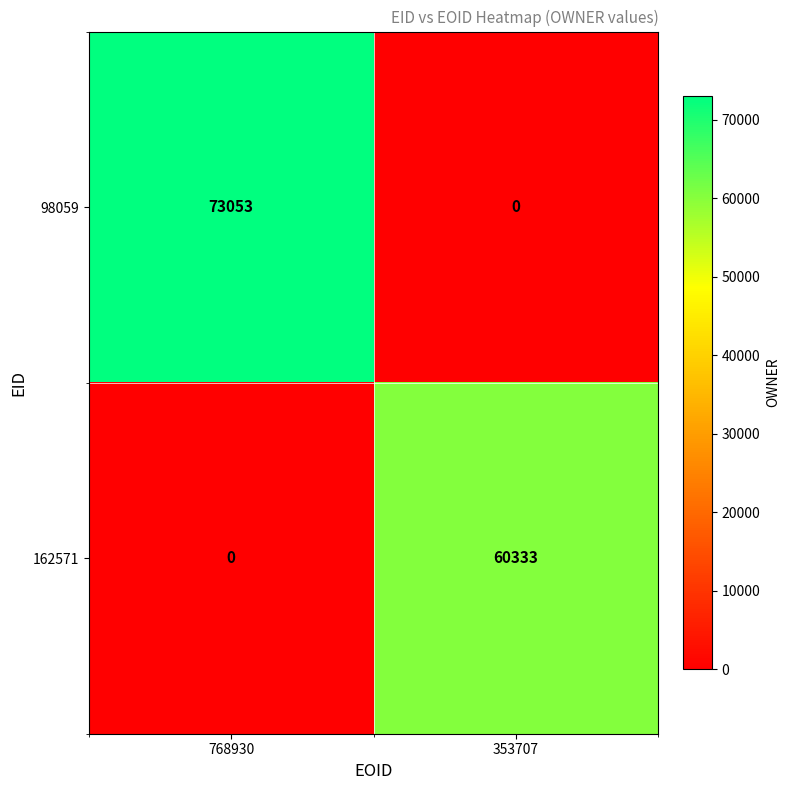

At how many categories does at least one series exceed 62550?

1